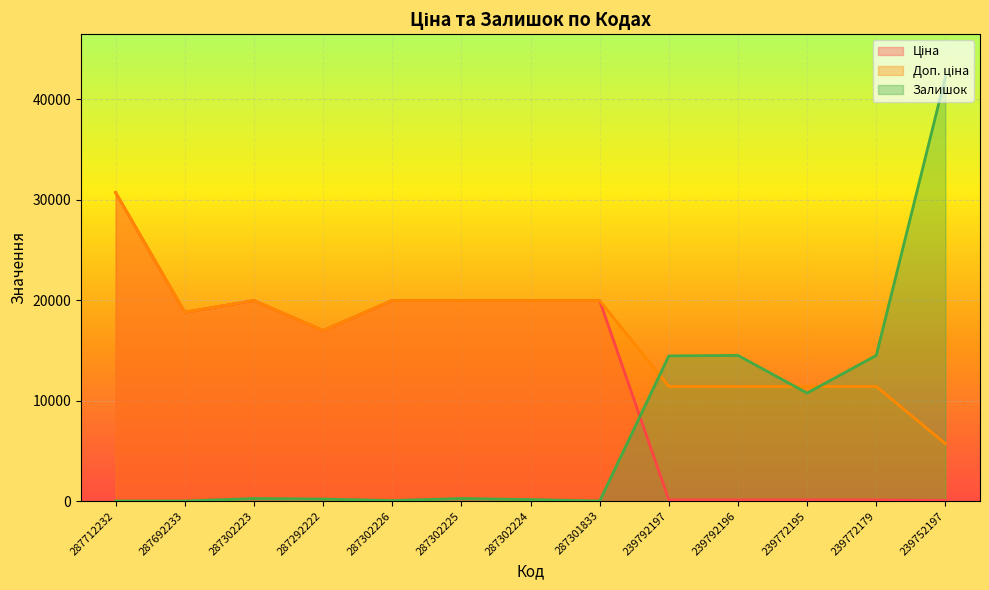

What is the value of the Ціна point at the 13th from the left?

57.0